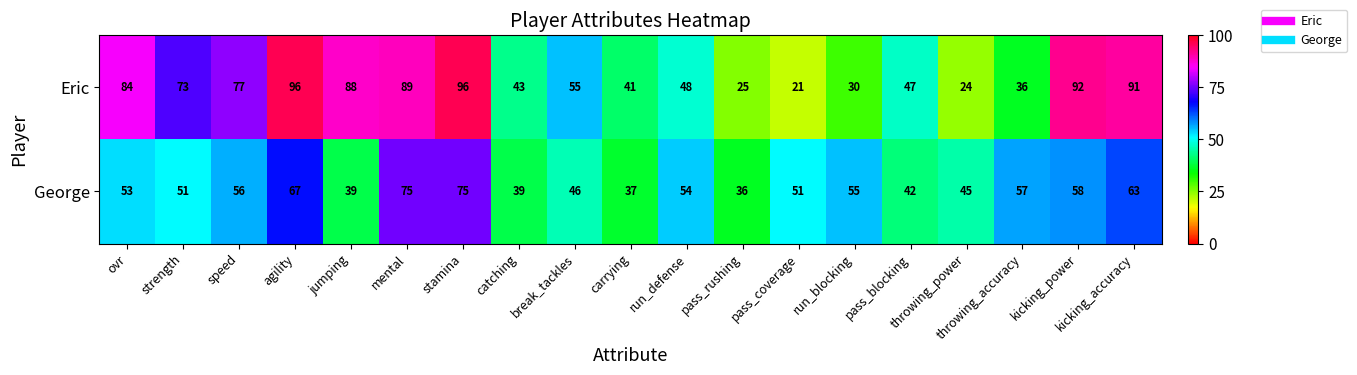

At which label does Eric reach its minimum?

pass_coverage